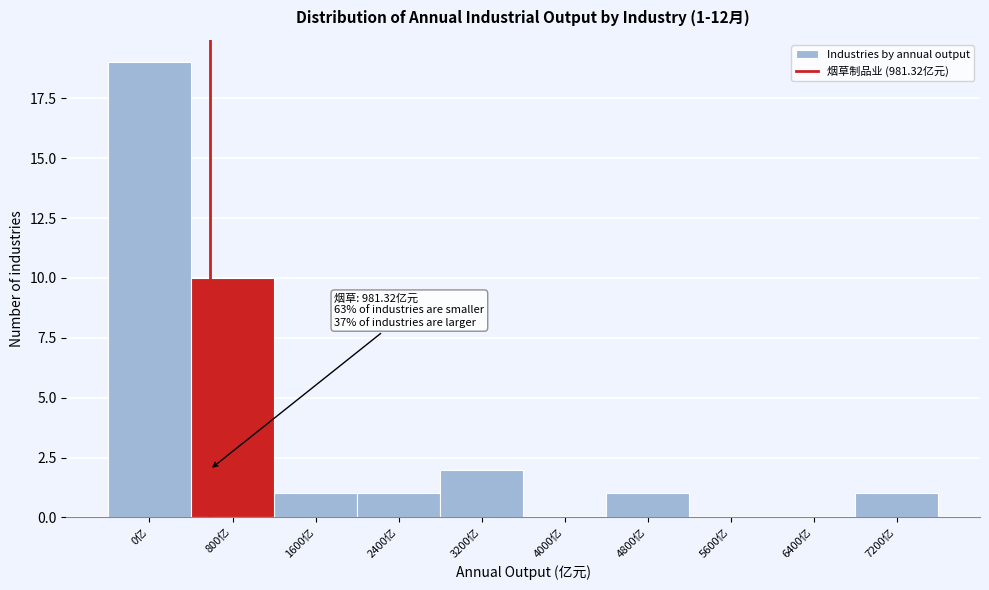

Reading left to right, list all the values displayed in this chart.

0亿=19	800亿=10	1600亿=1	2400亿=1	3200亿=2	4000亿=0	4800亿=1	5600亿=0	6400亿=0	7200亿=1